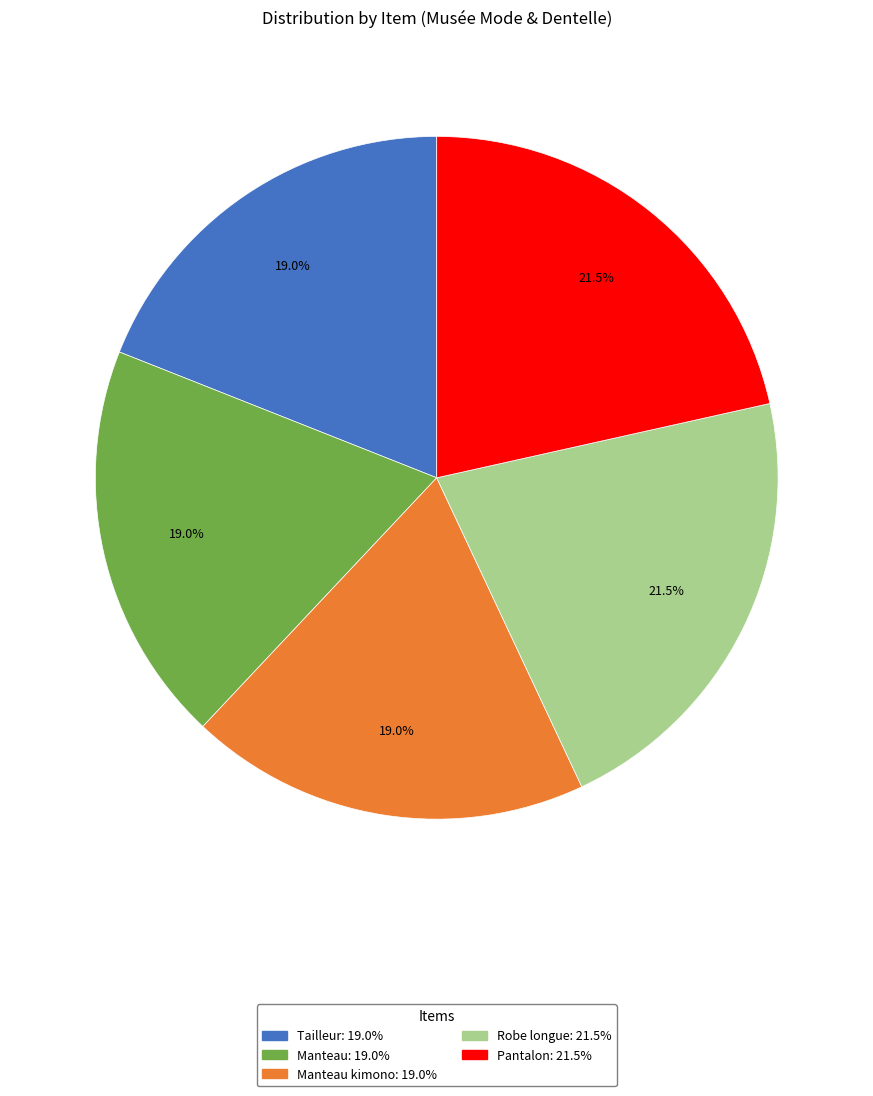

How many segments does this pie chart have?

5